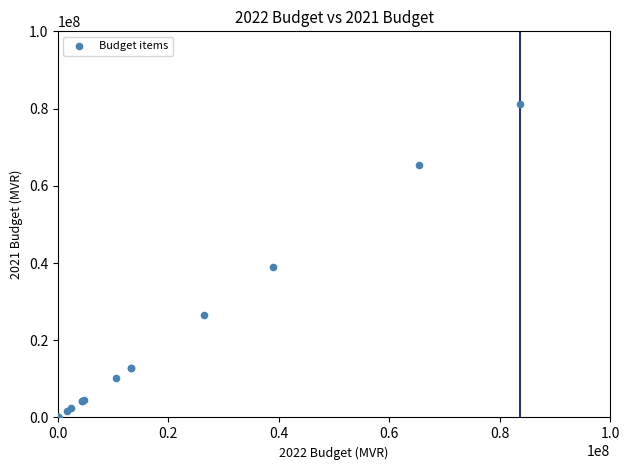

What Y value in the scatter plot is closest to 40609932?

38857418